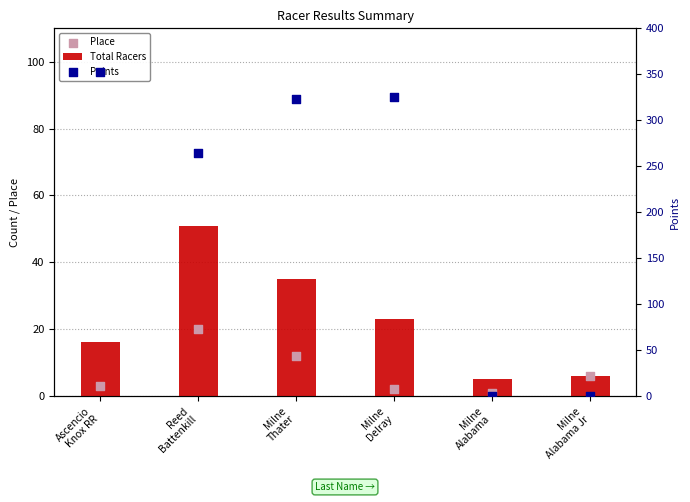

Which series has the largest total across all categories?

Points